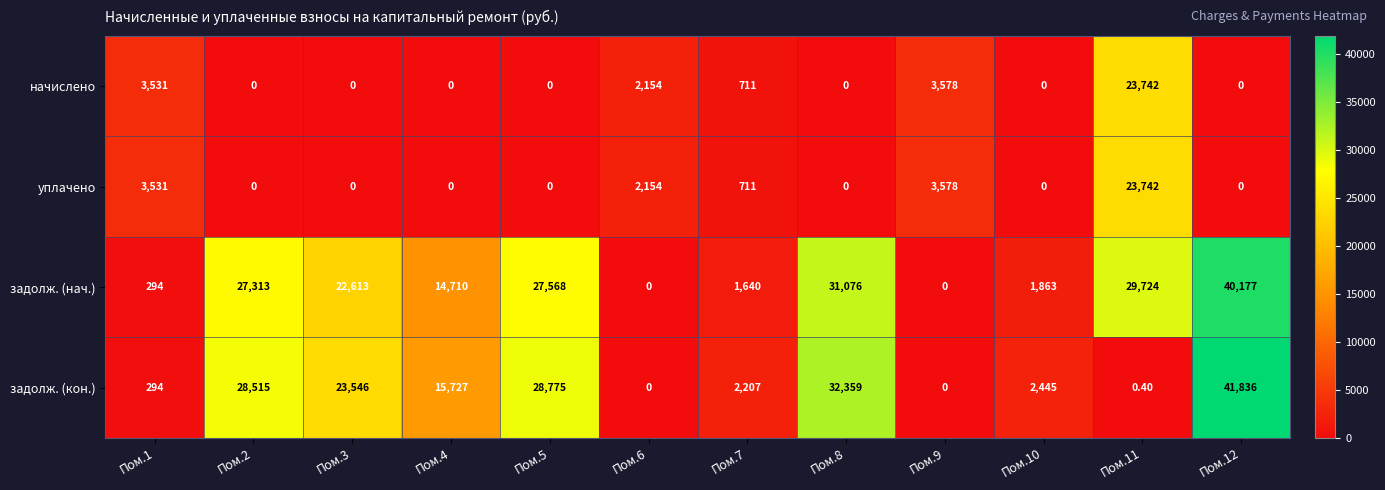

At how many categories does at least one series exceed 2917?

9